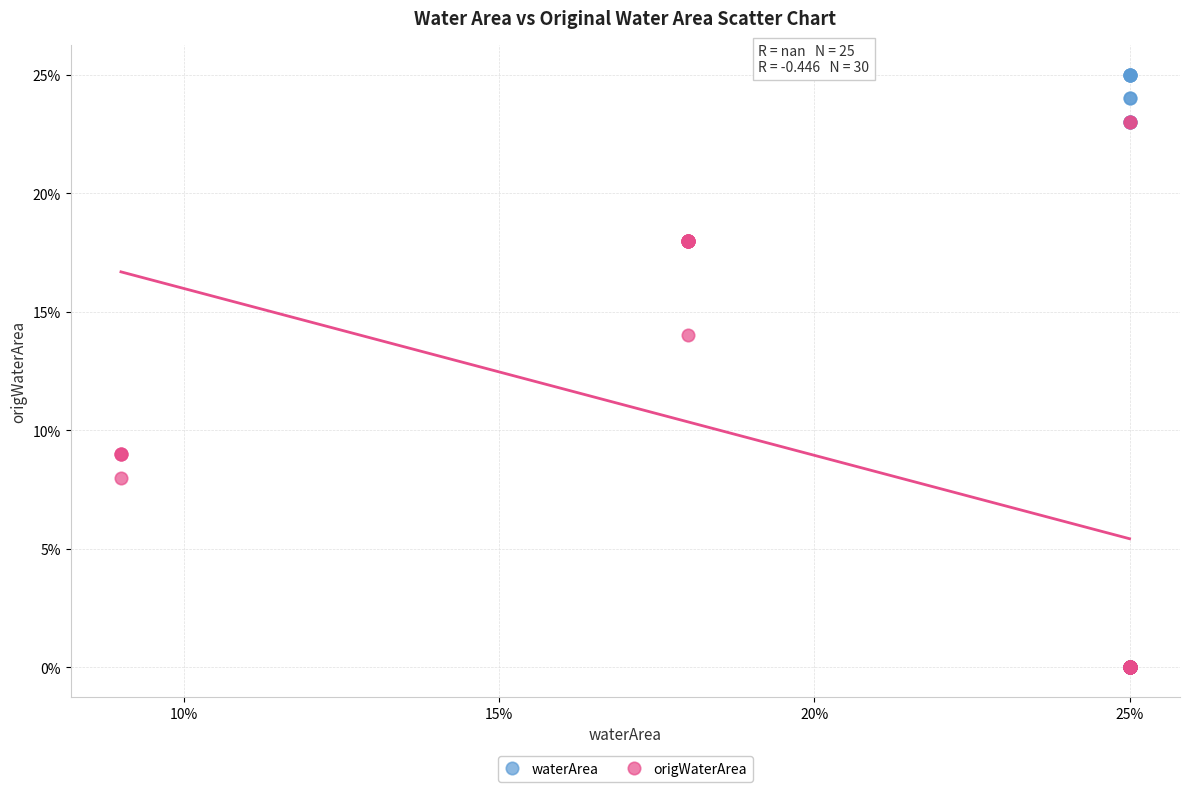

Which series has the widest spread of Y values?

waterArea